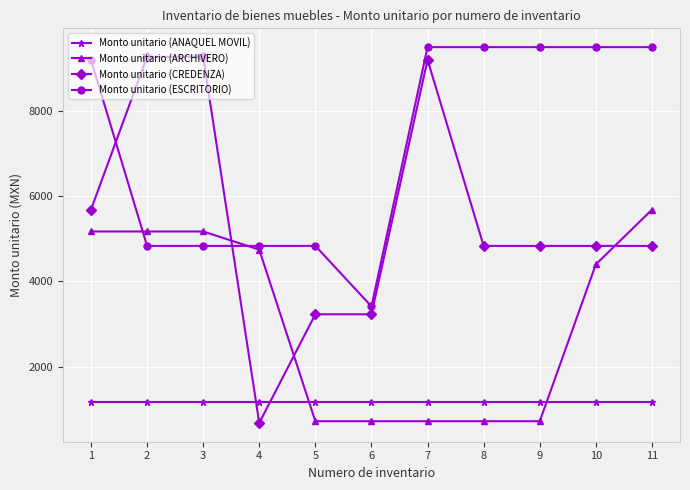

What is the minimum value shown in the chart?

682.0